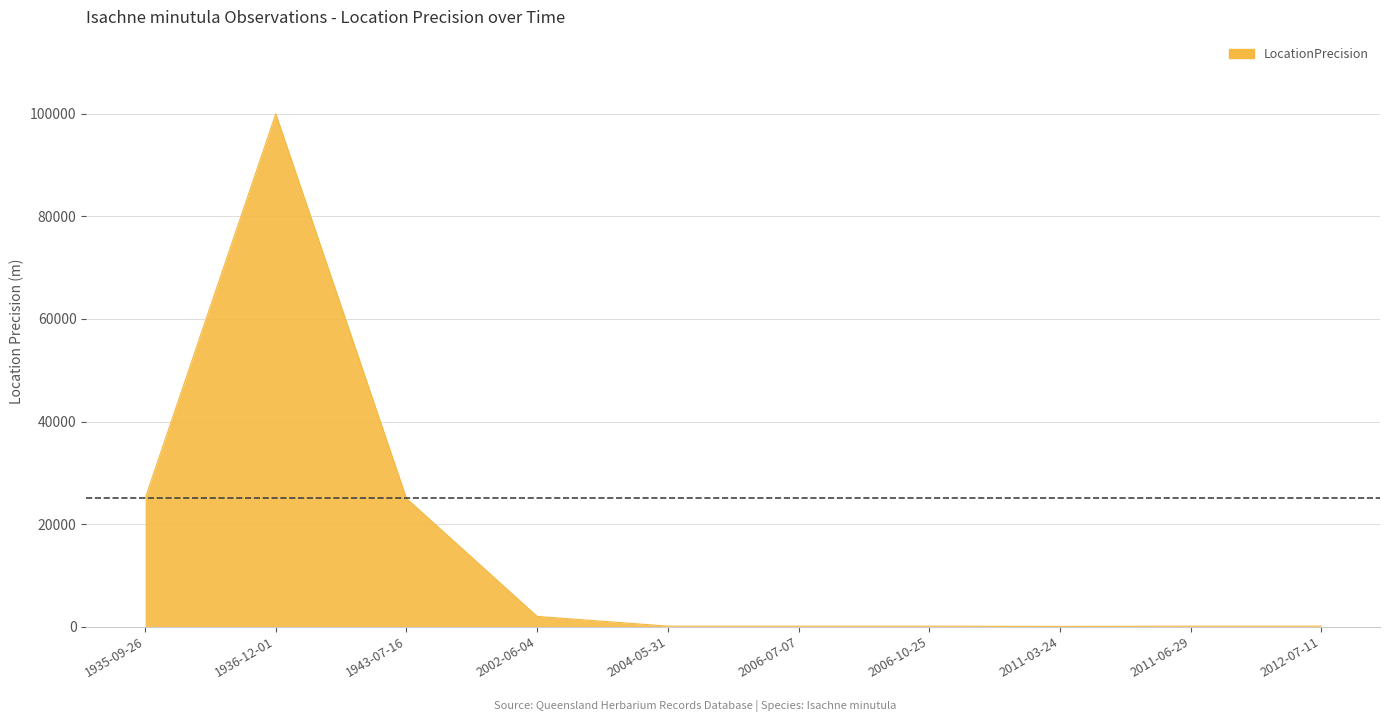

How many lines are shown in the chart?

1